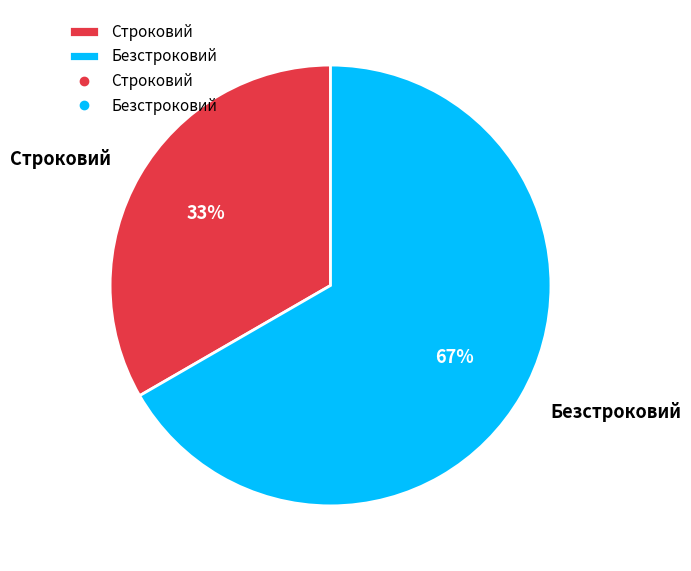

Count the number of slices in the pie.

2